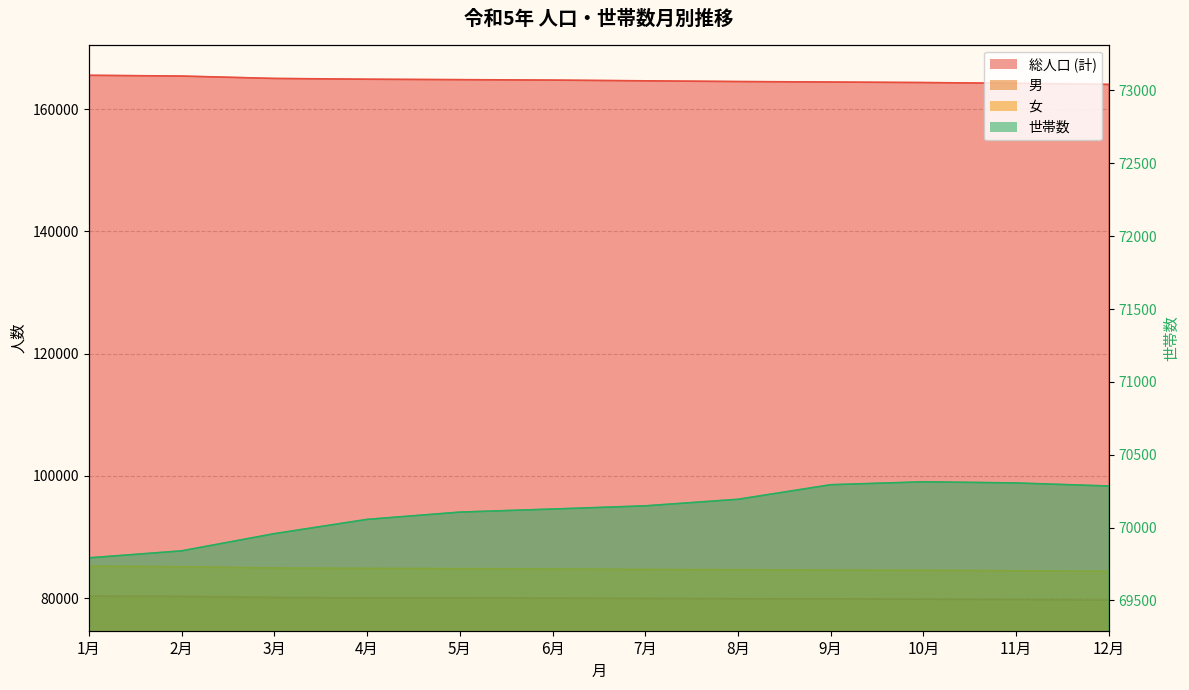

Does the chart display data point markers on the line(s)?

No